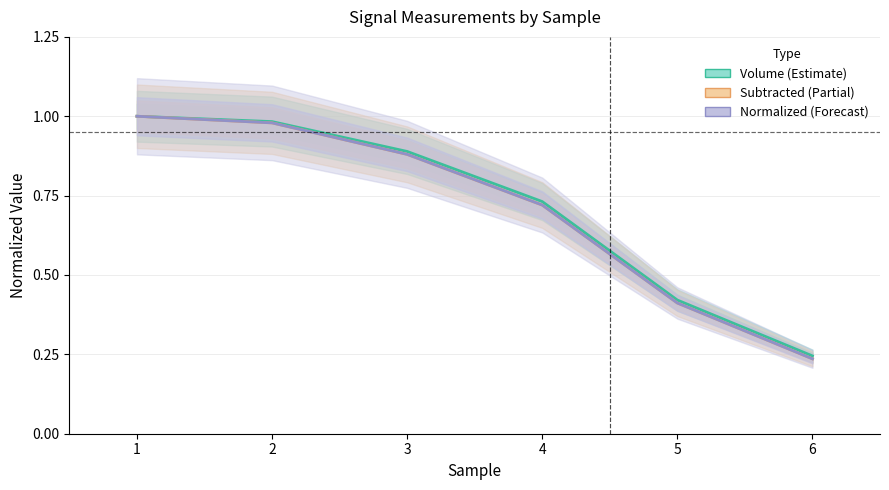

How many data points does each series have?

6